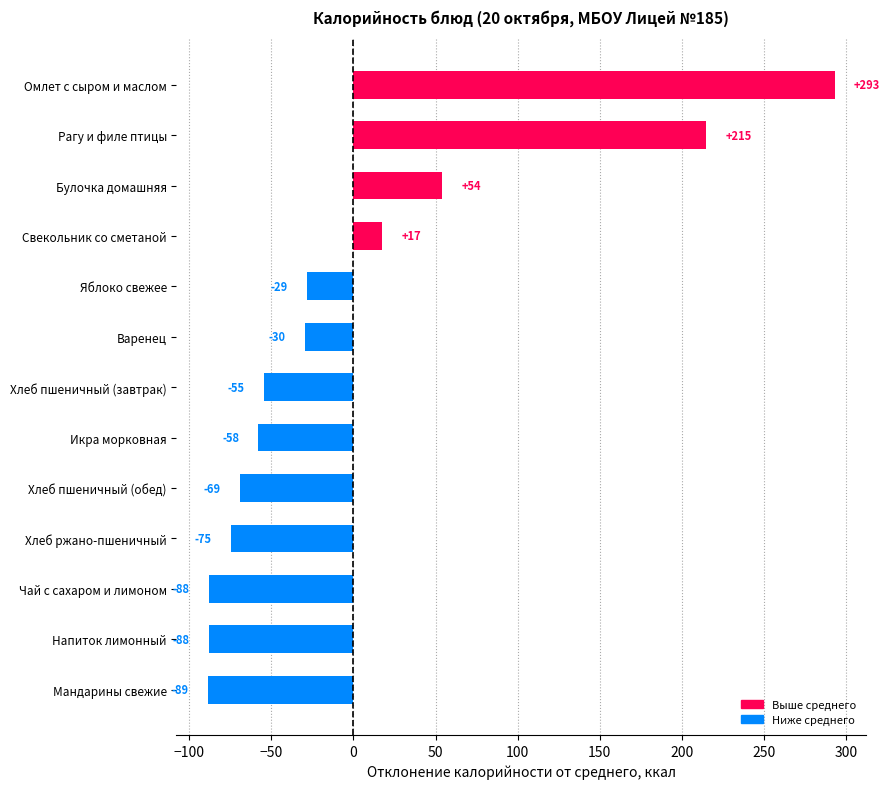

The chart shows a value of -88.1 at Напиток лимонный. True or false?

True